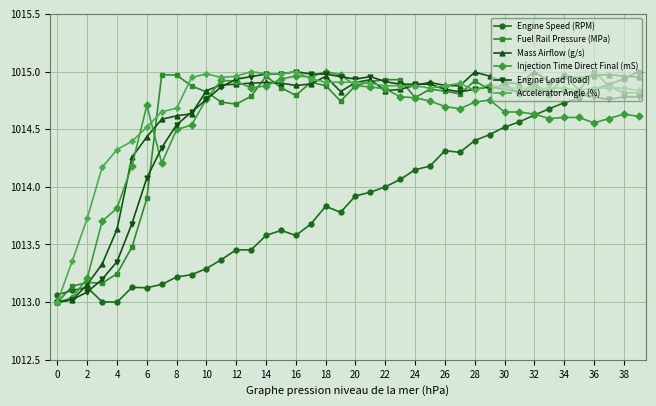

True or false: Fuel Rail Pressure (MPa) has more than 0 interior local peaks.

True